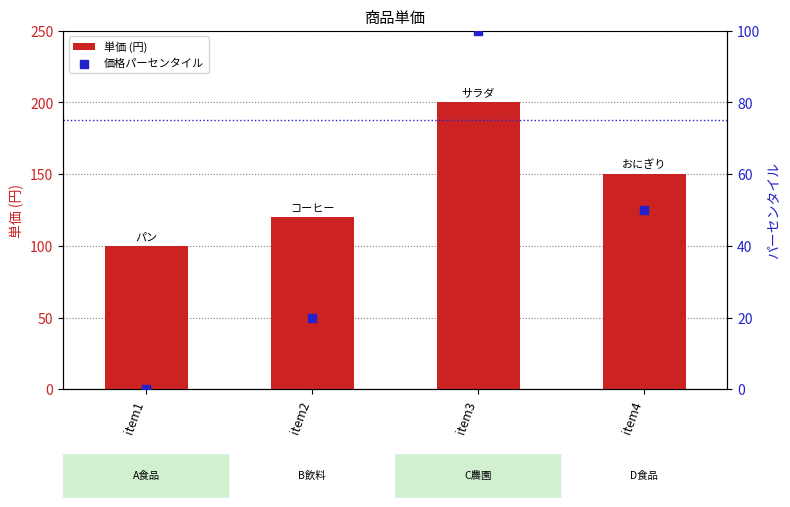

Which series has the largest Y range (max minus min)?

単価 (円)